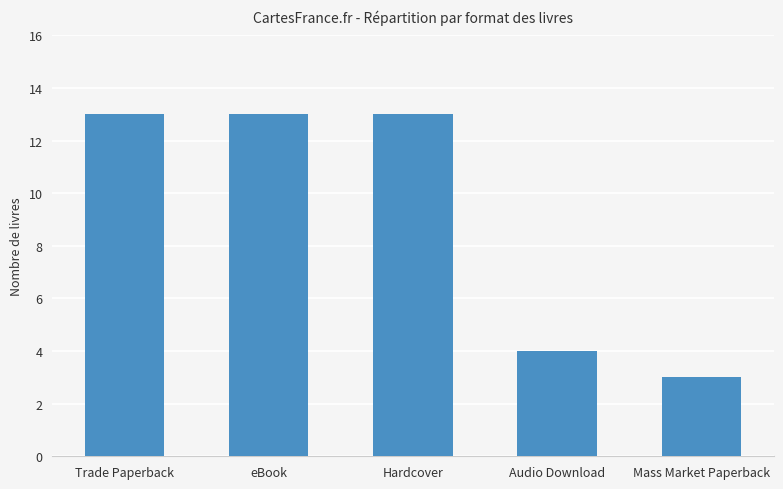

Is it true that the value at Audio Download is 4?

True